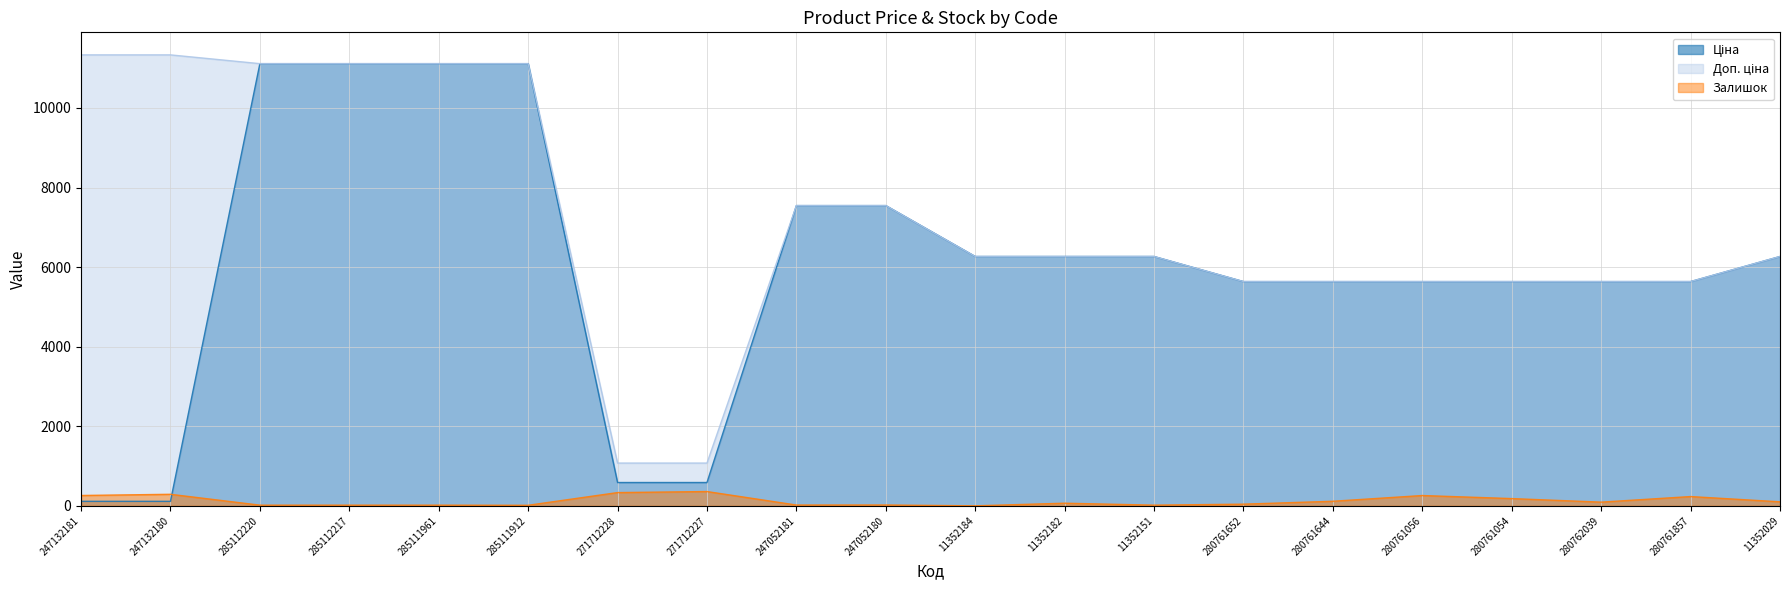

True or false: Доп. ціна and Ціна cross at least once.

False